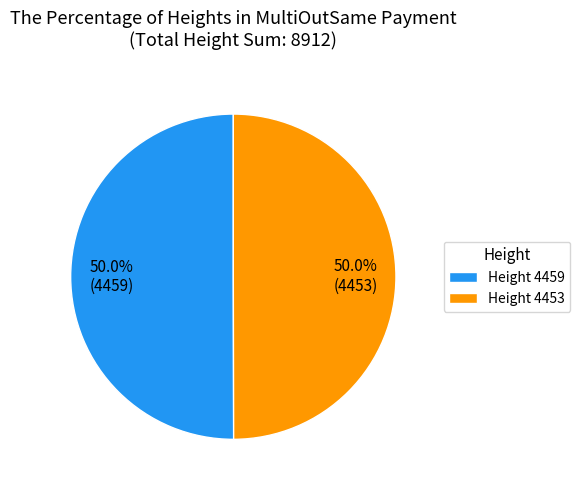

Combined, do Height 4453 and Height 4459 account for over 50%?

Yes